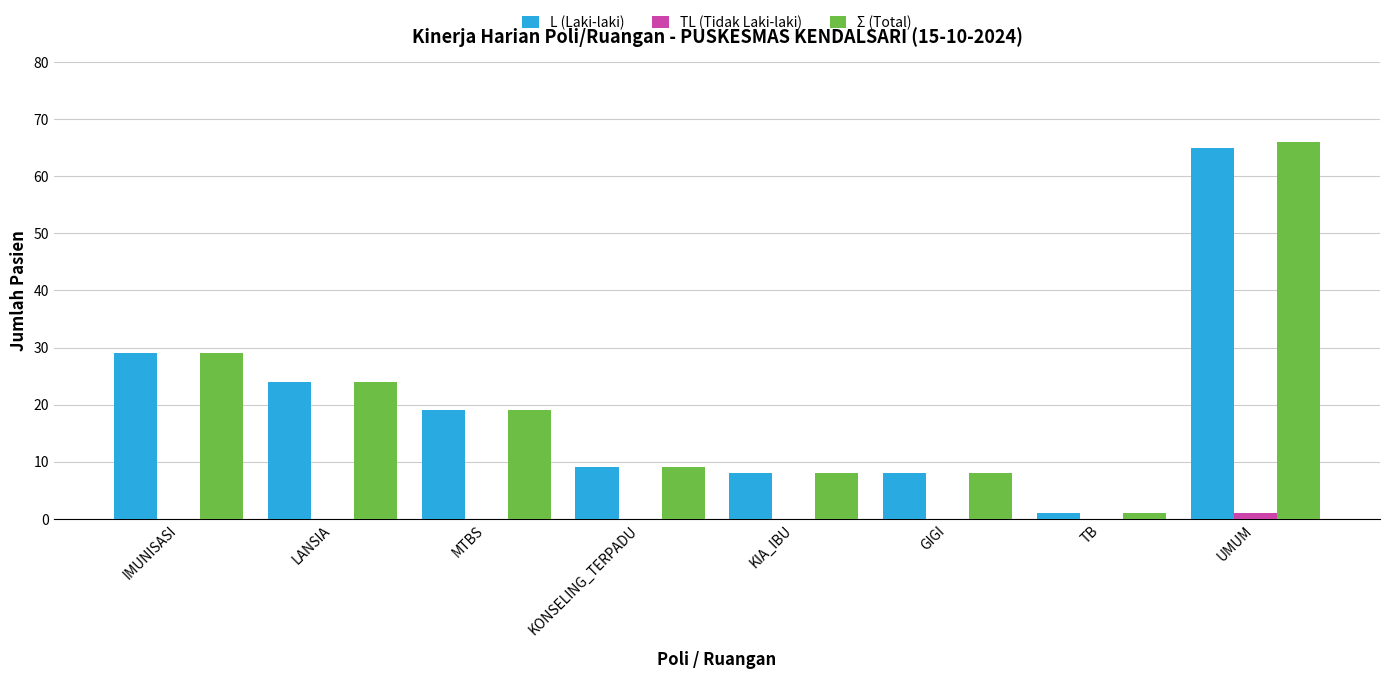

What is the difference between the Σ (Total) values at IMUNISASI and UMUM?

37